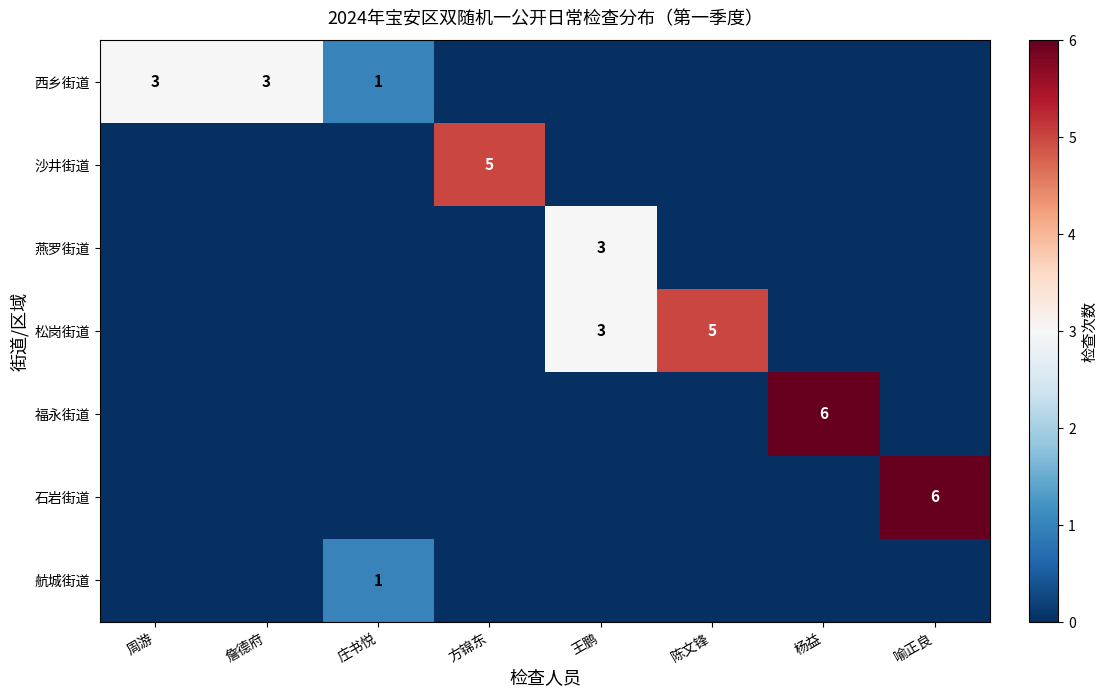

At how many categories does at least one series exceed 5?

2